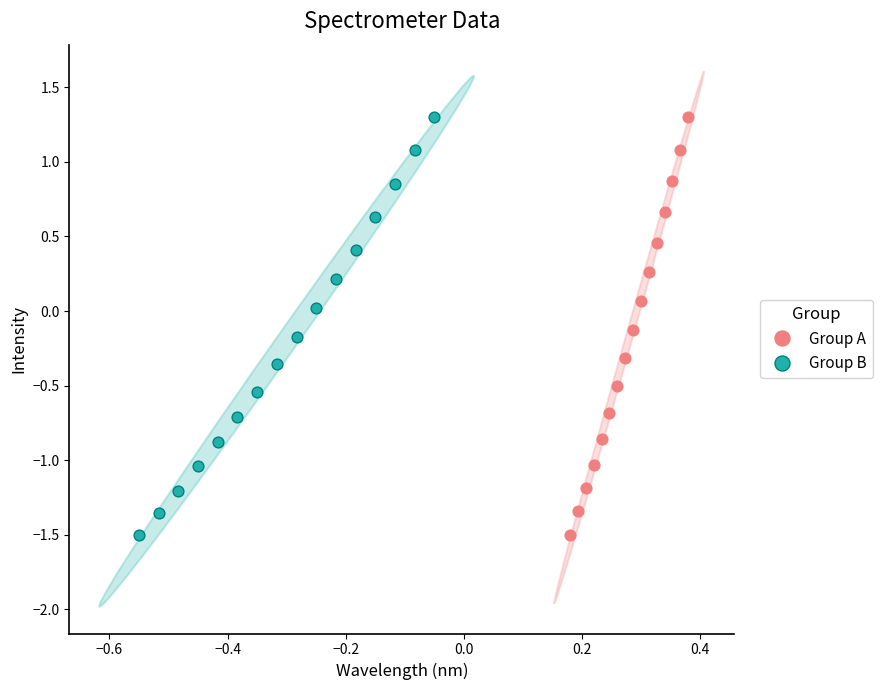

What are all the series names shown in the legend?

Group A, Group B